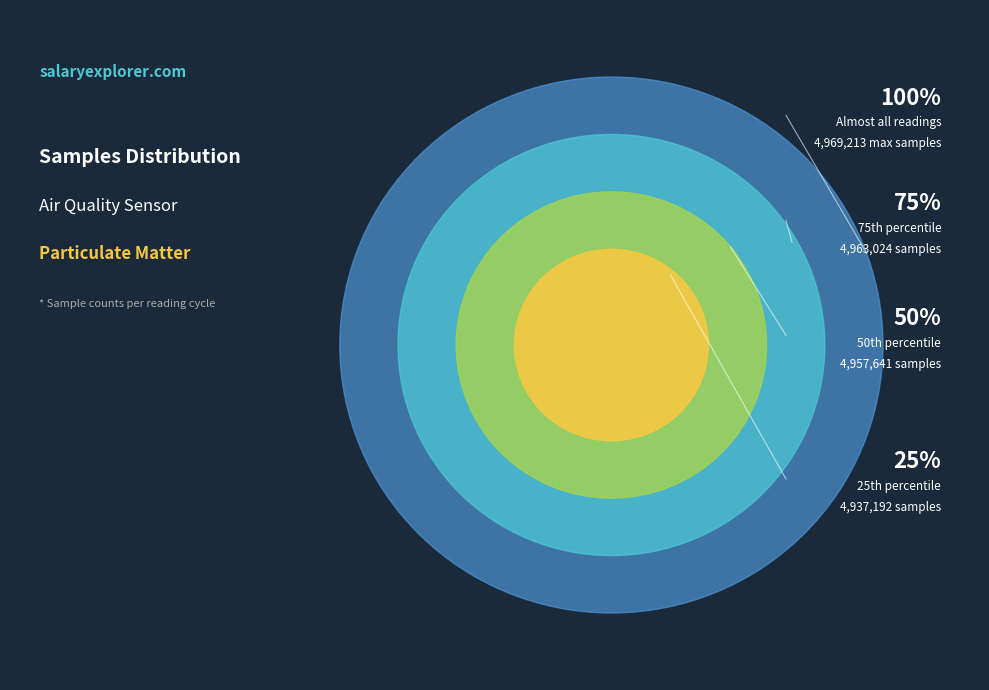

Does any single category account for the majority?

No